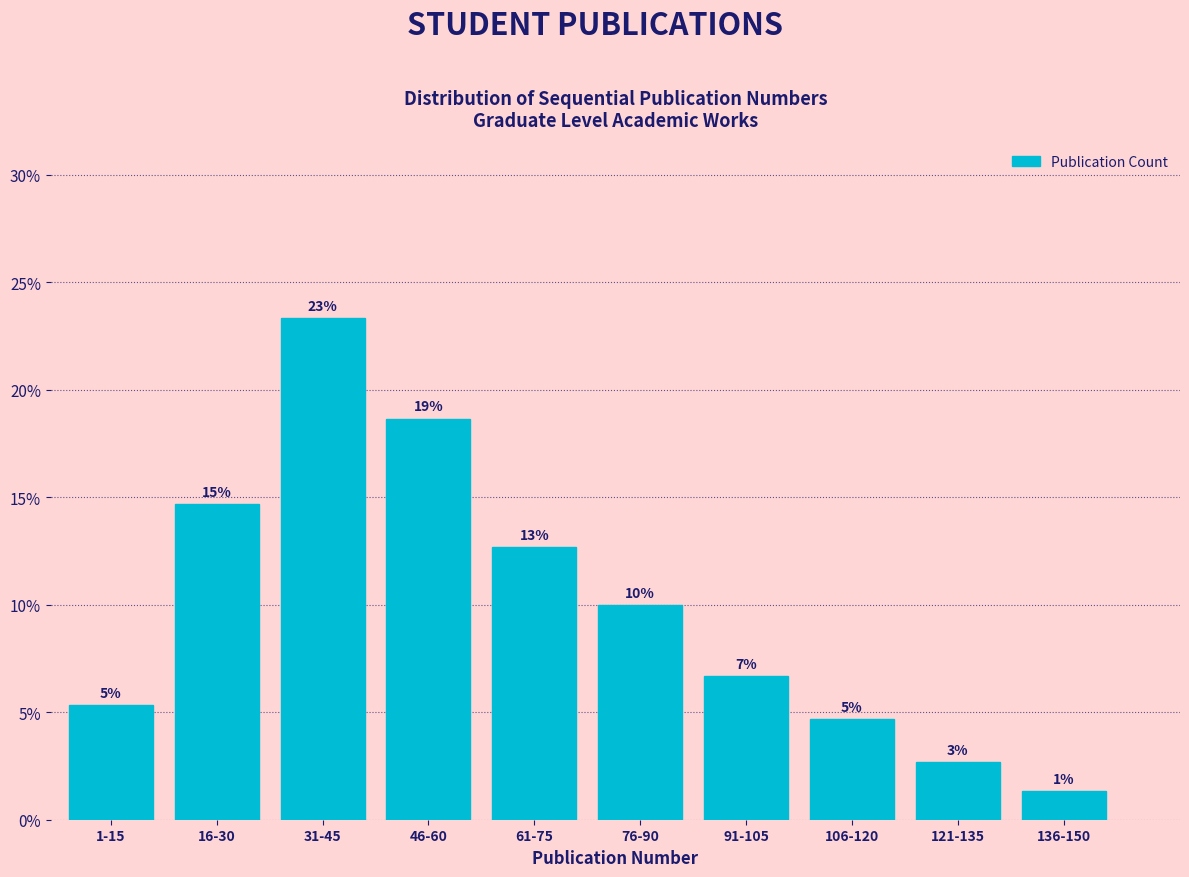

Does the chart contain any negative values?

No